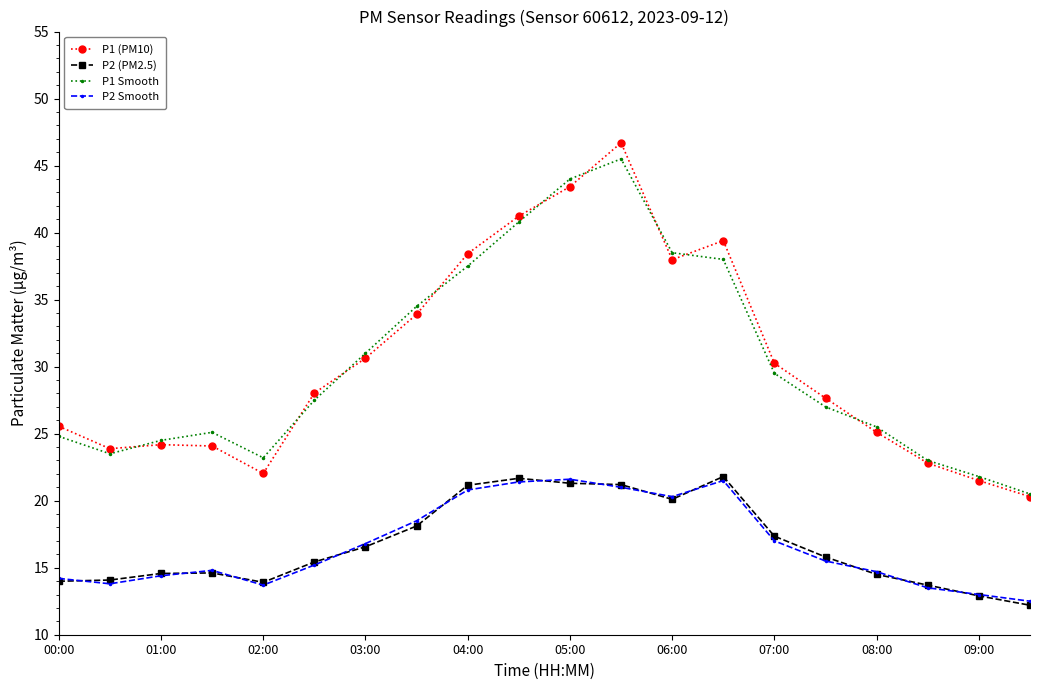

How many data points does each series have?

20